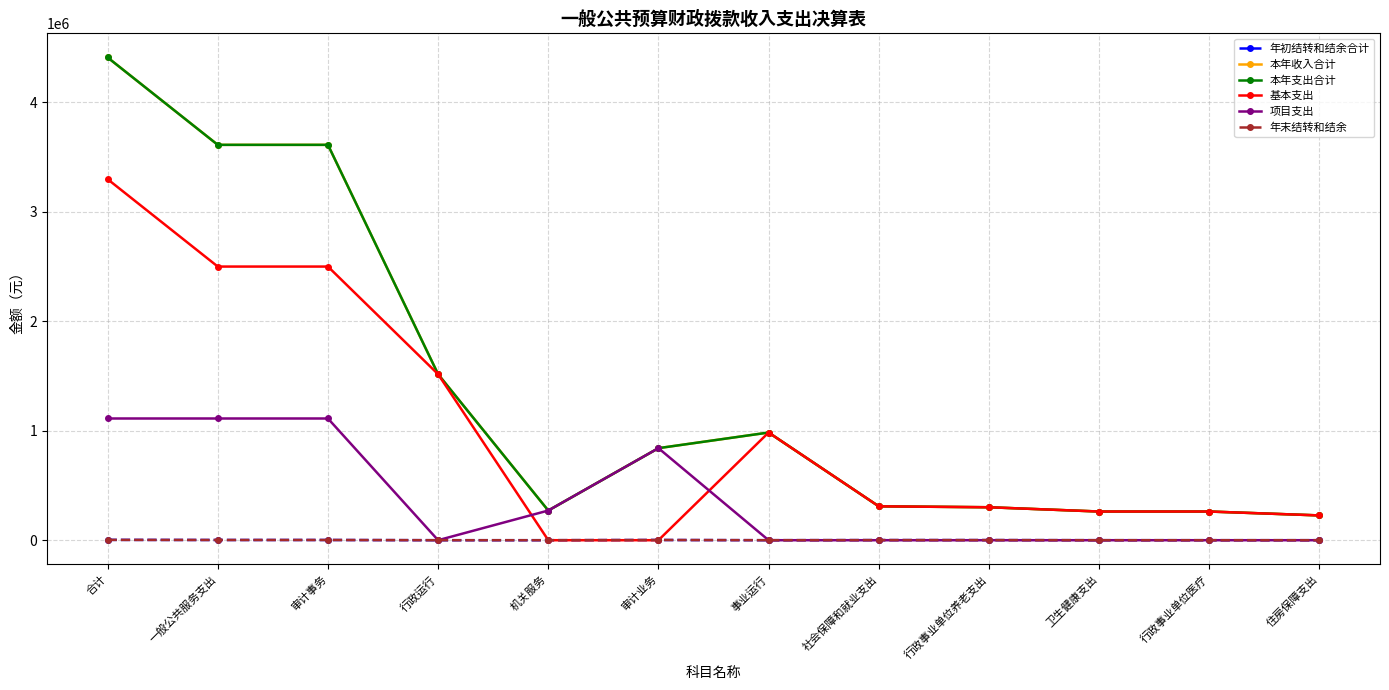

Is this an area chart (filled region under the line)?

No